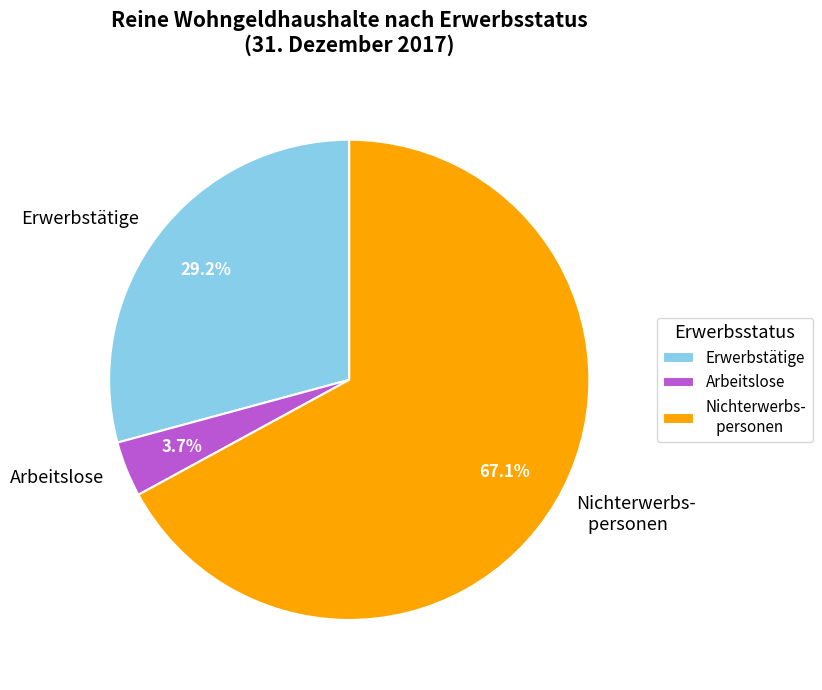

Which has a higher value, Nichterwerbs- personen or Arbeitslose?

Nichterwerbs- personen